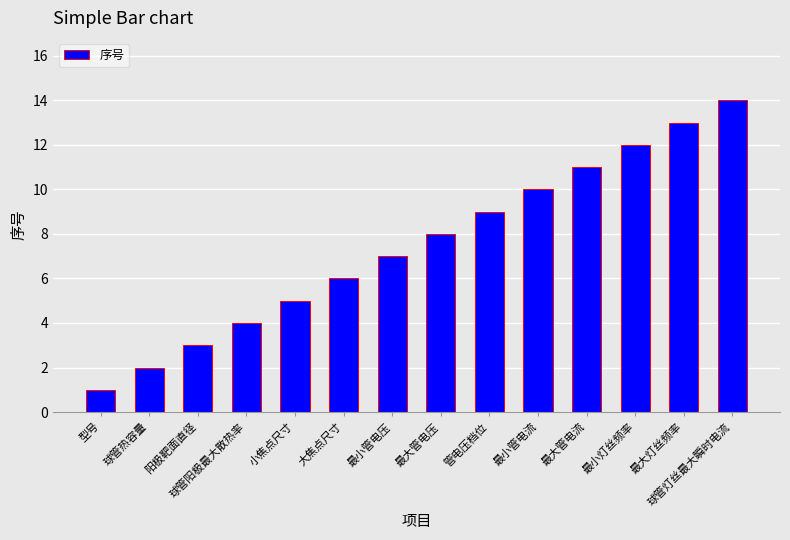

Rank the categories by value from lowest to highest.

型号, 球管热容量, 阳极靶面直径, 球管阳极最大散热率, 小焦点尺寸, 大焦点尺寸, 最小管电压, 最大管电压, 管电压档位, 最小管电流, 最大管电流, 最小灯丝频率, 最大灯丝频率, 球管灯丝最大瞬时电流